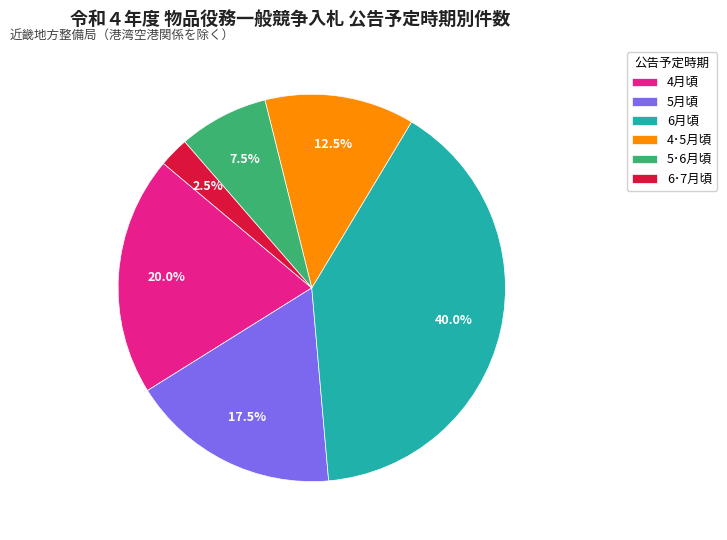

What is the ratio of the value at 4月頃 to the value at 5･6月頃?

2.7